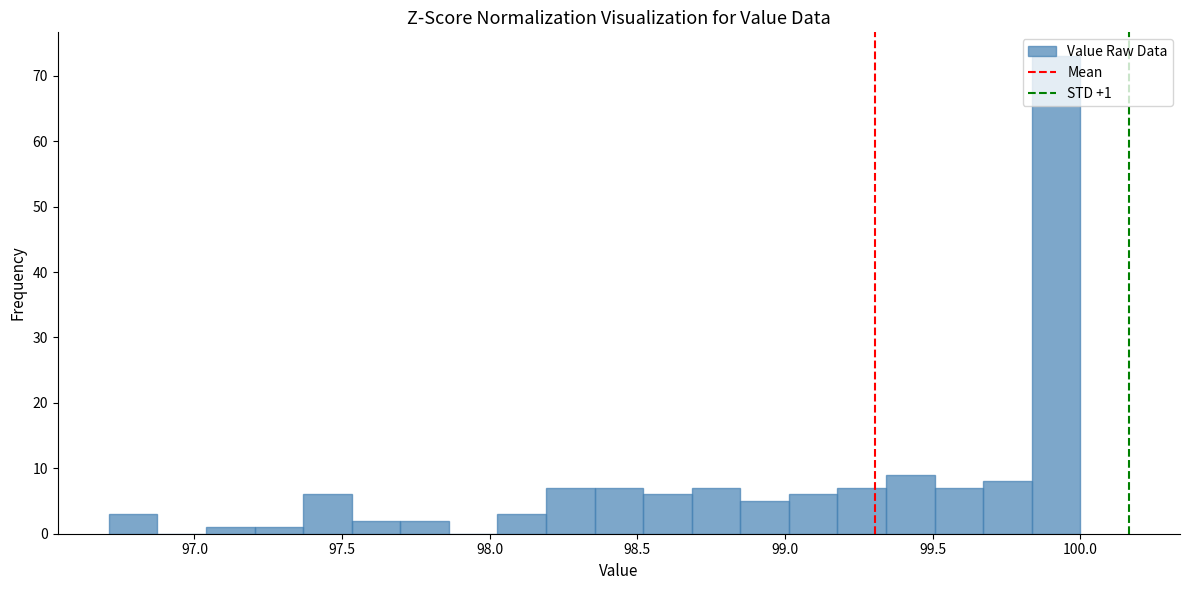

Read against the x-axis, roughly where is the centre of the tallest bar?

99.90